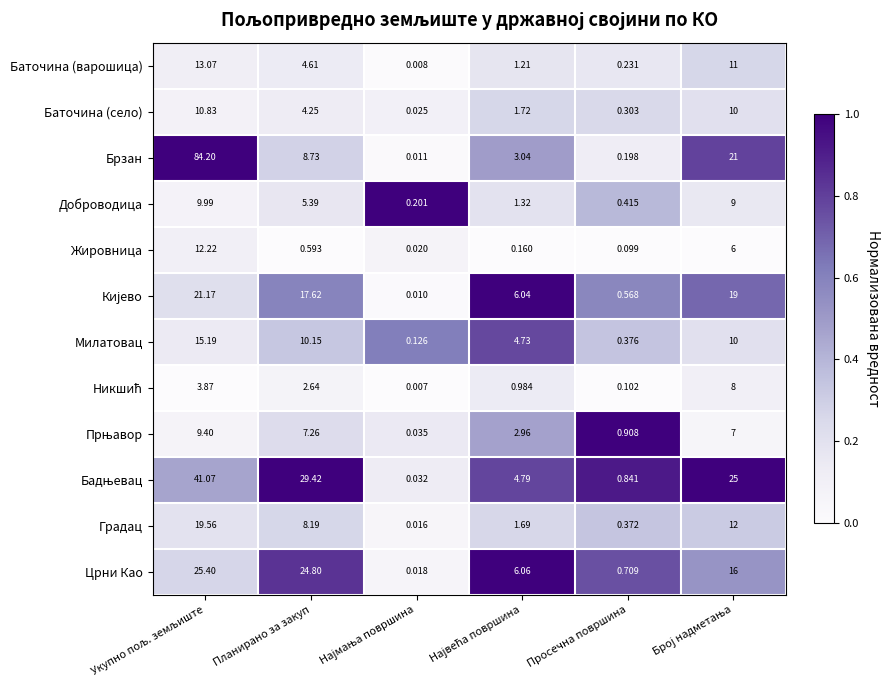

At which label is Баточина (село) closest to 5?

Планирано за закуп